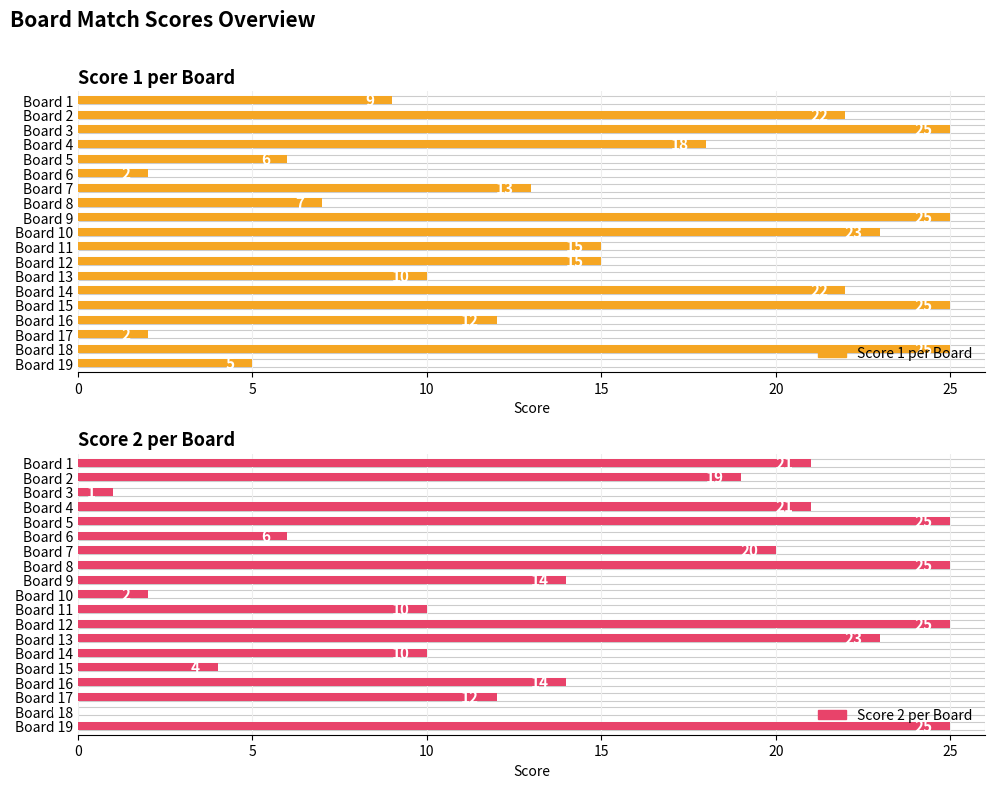

What is the difference between the second highest and second lowest values in the Score 1 per Board series?

23